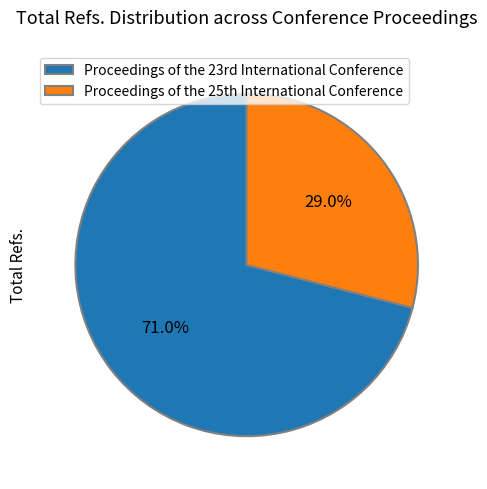

Which category has the smallest portion of the pie?

Proceedings of the 25th International Conference